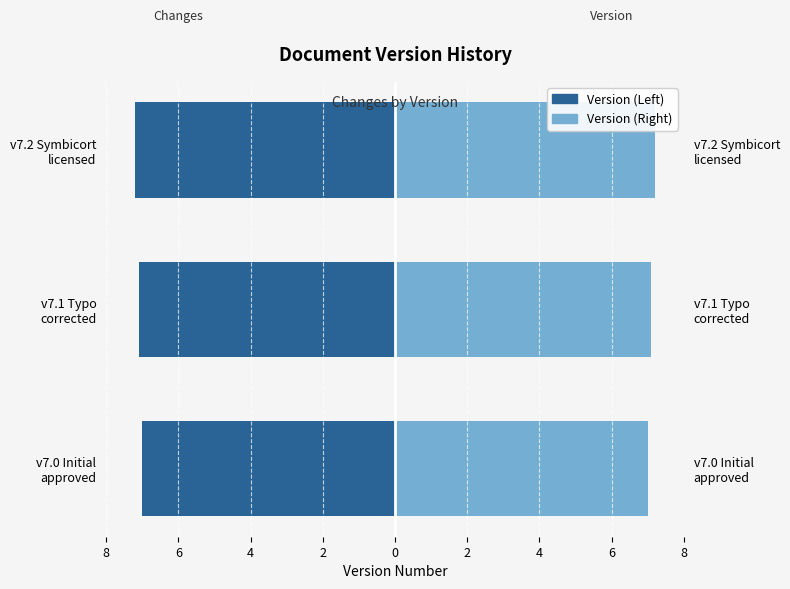

Count the Version (Right) values in the range 7 to 8.

3